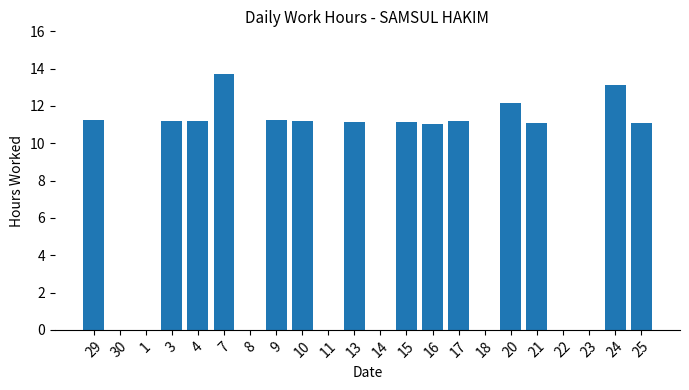

What is the approximate value at 21?

11.1